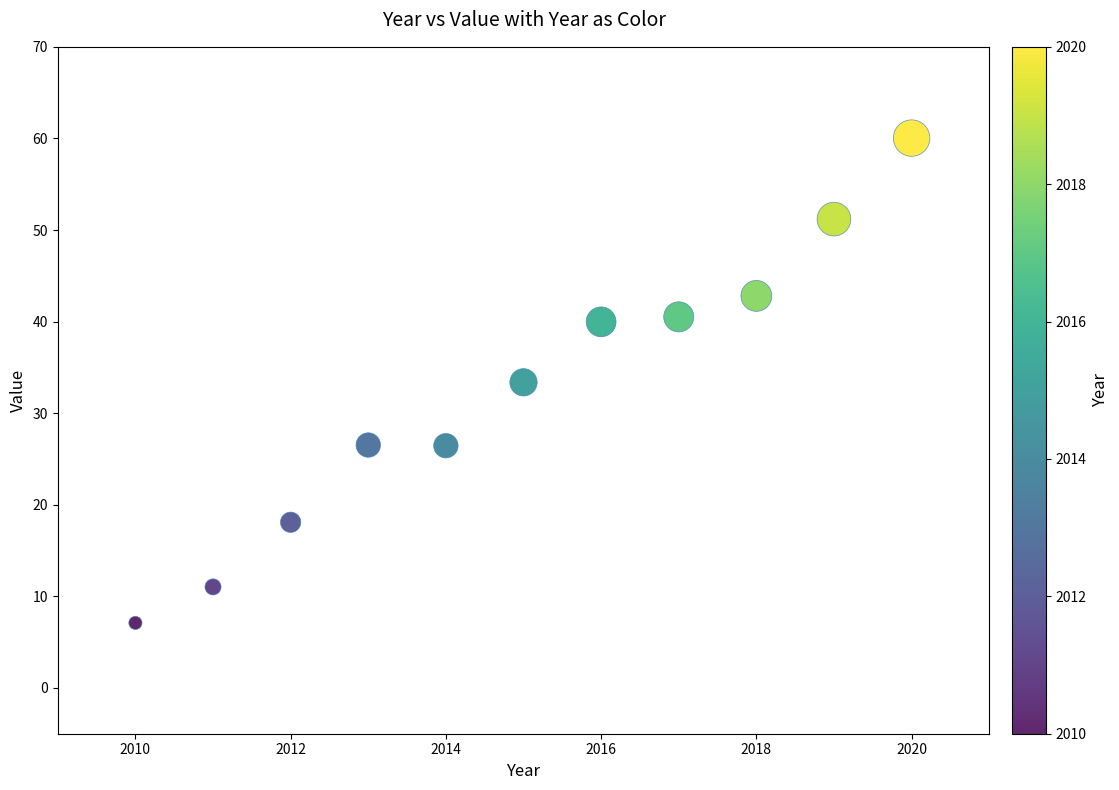

What is the average Y value?

32.5